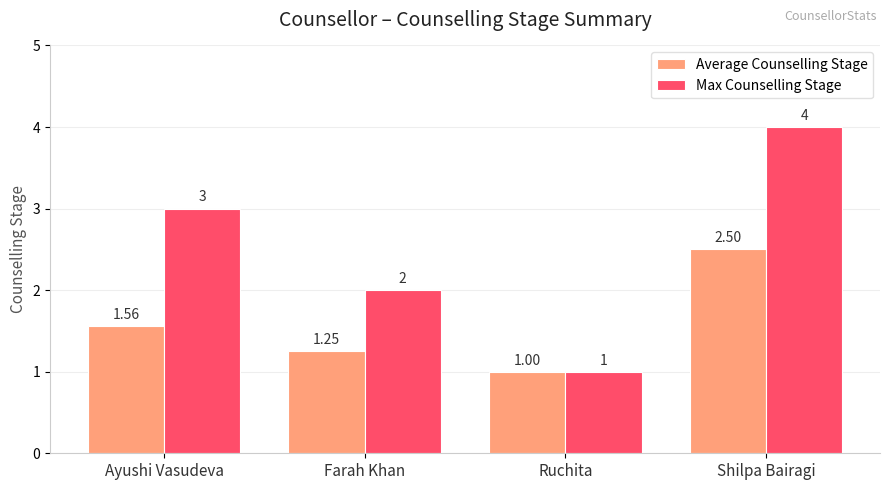

Rank the series at Ayushi Vasudeva from highest to lowest value.

Max Counselling Stage, Average Counselling Stage